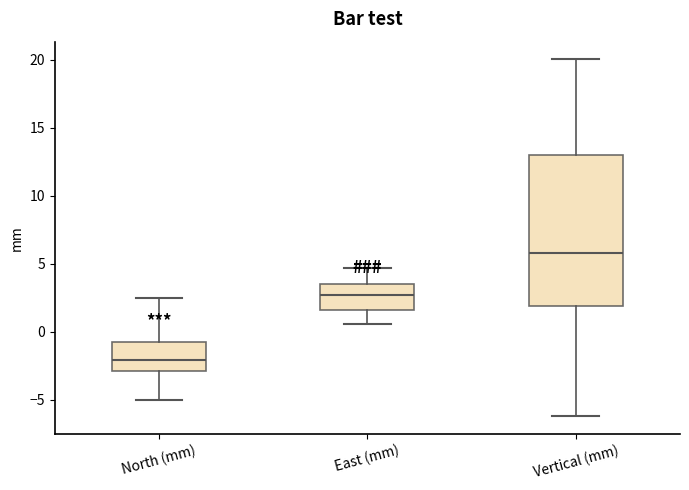

Reading left to right, read every box against the y-axis: the position of its median line, the range the box covers, and the ends of its whiskers. The values are not printed on the chart, so give them approximately, as read against the axis.

North (mm): median -2.0, box -3.0 to -0.5, whiskers -5.0 to 2.5
East (mm): median 2.5, box 1.5 to 3.5, whiskers 0.5 to 4.5
Vertical (mm): median 6.0, box 2.0 to 13.0, whiskers -6.0 to 20.0